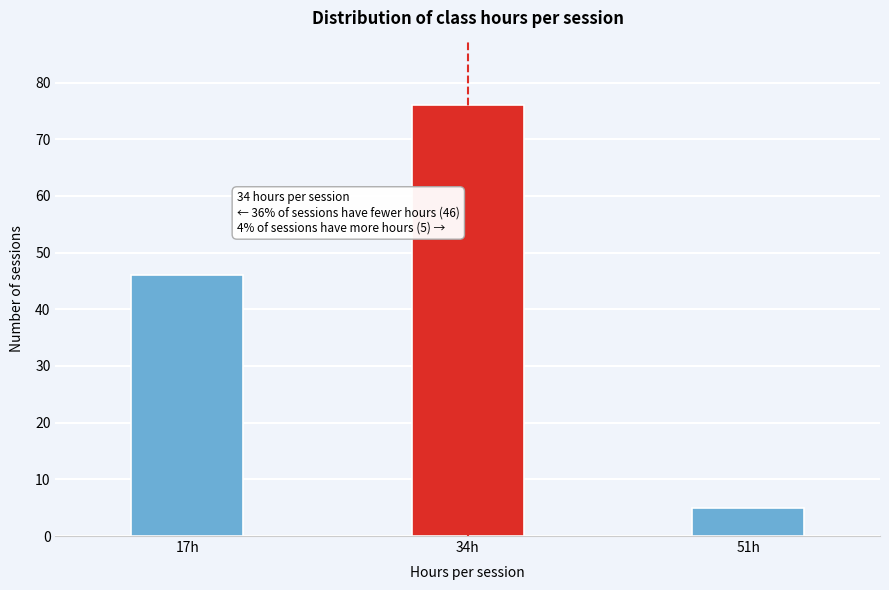

Reading left to right, list all the values displayed in this chart.

46	76	5